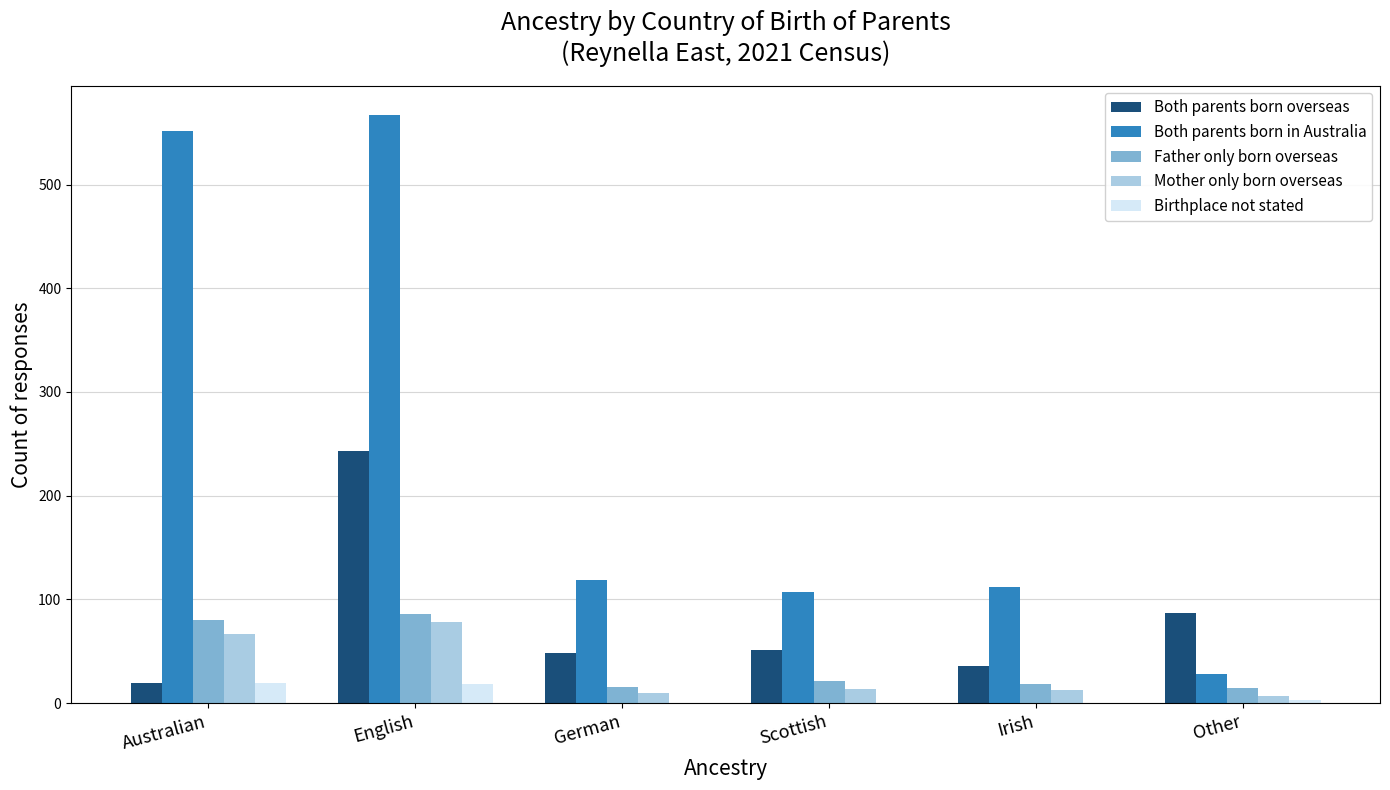

What is the total value across all series at English?

992